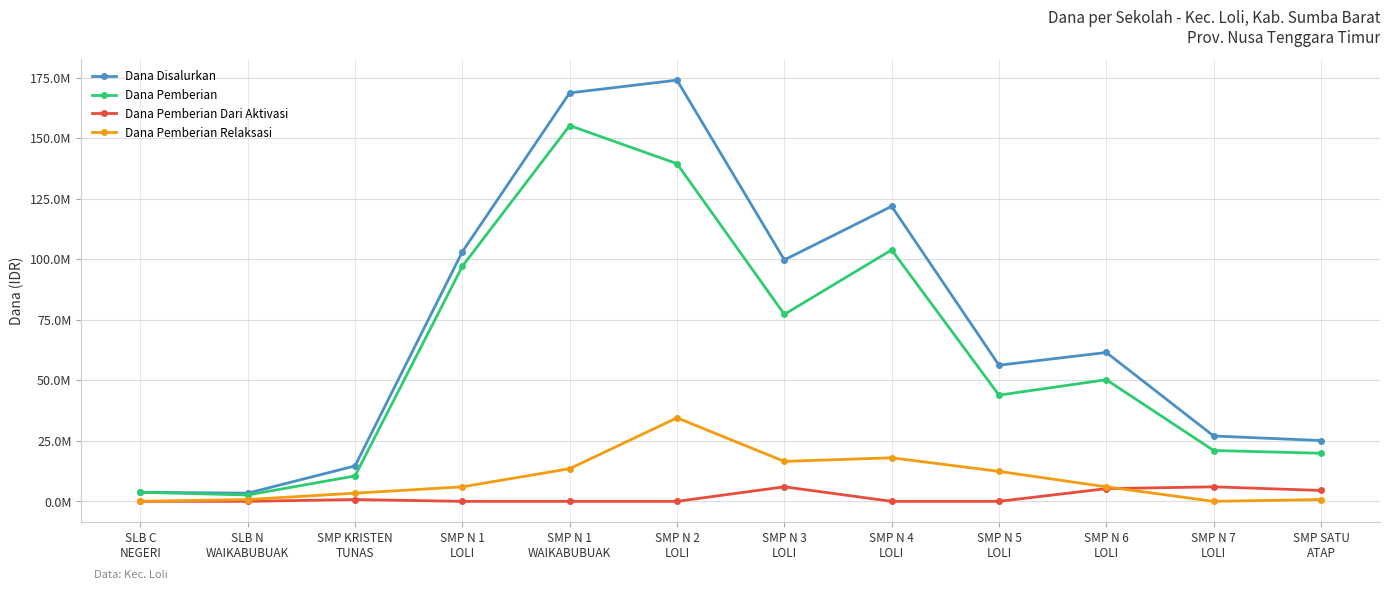

Which series has the widest spread of values?

Dana Disalurkan